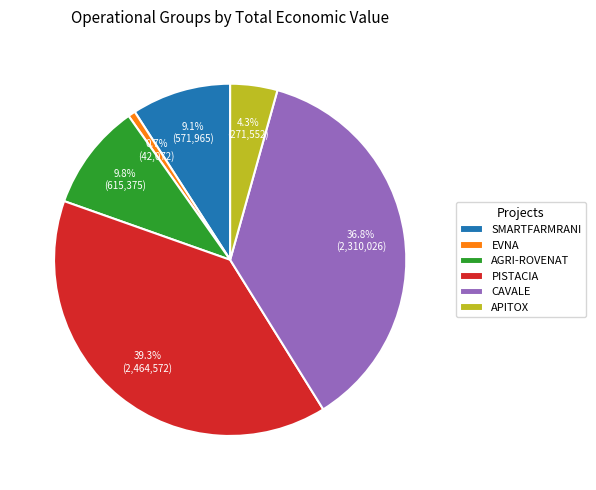

To the nearest percent, what is the difference between the PISTACIA and CAVALE slice percentages?

2%